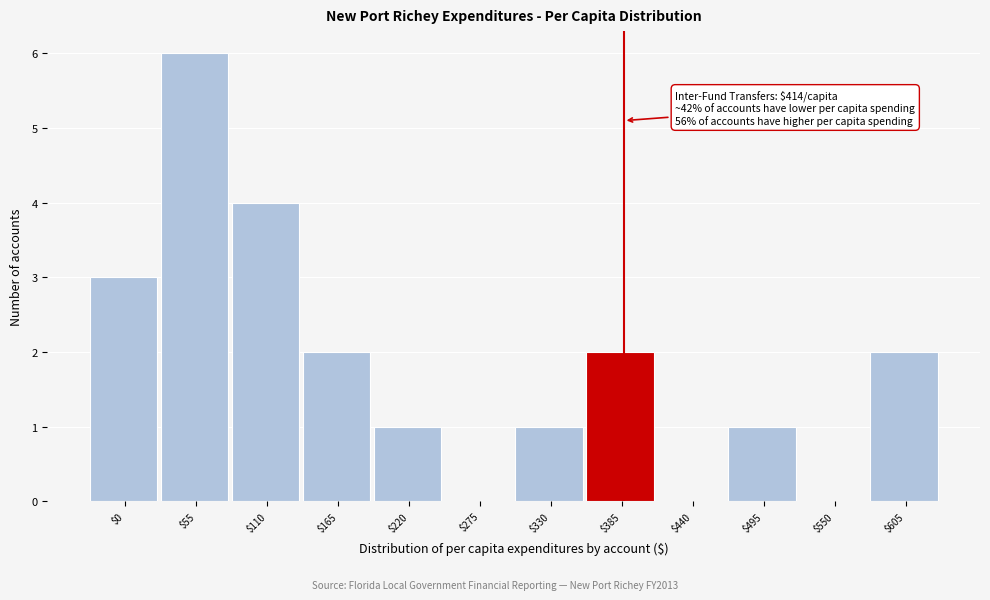

What is the sum of all values?

22